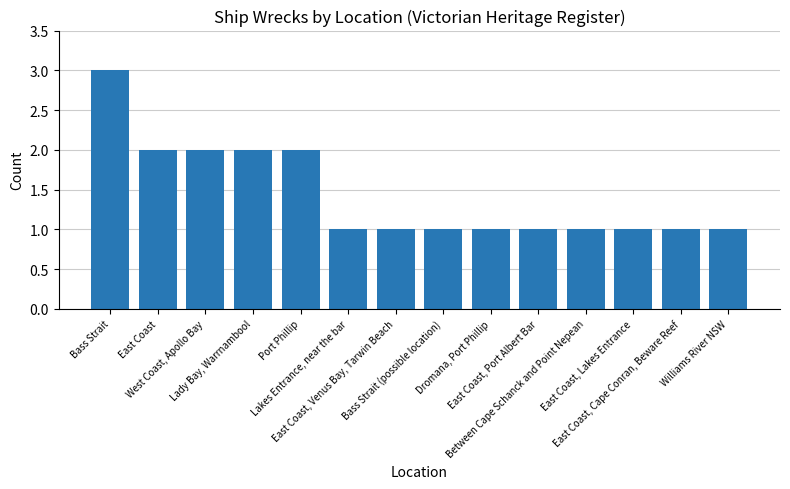

What is the maximum value shown in the chart?

3